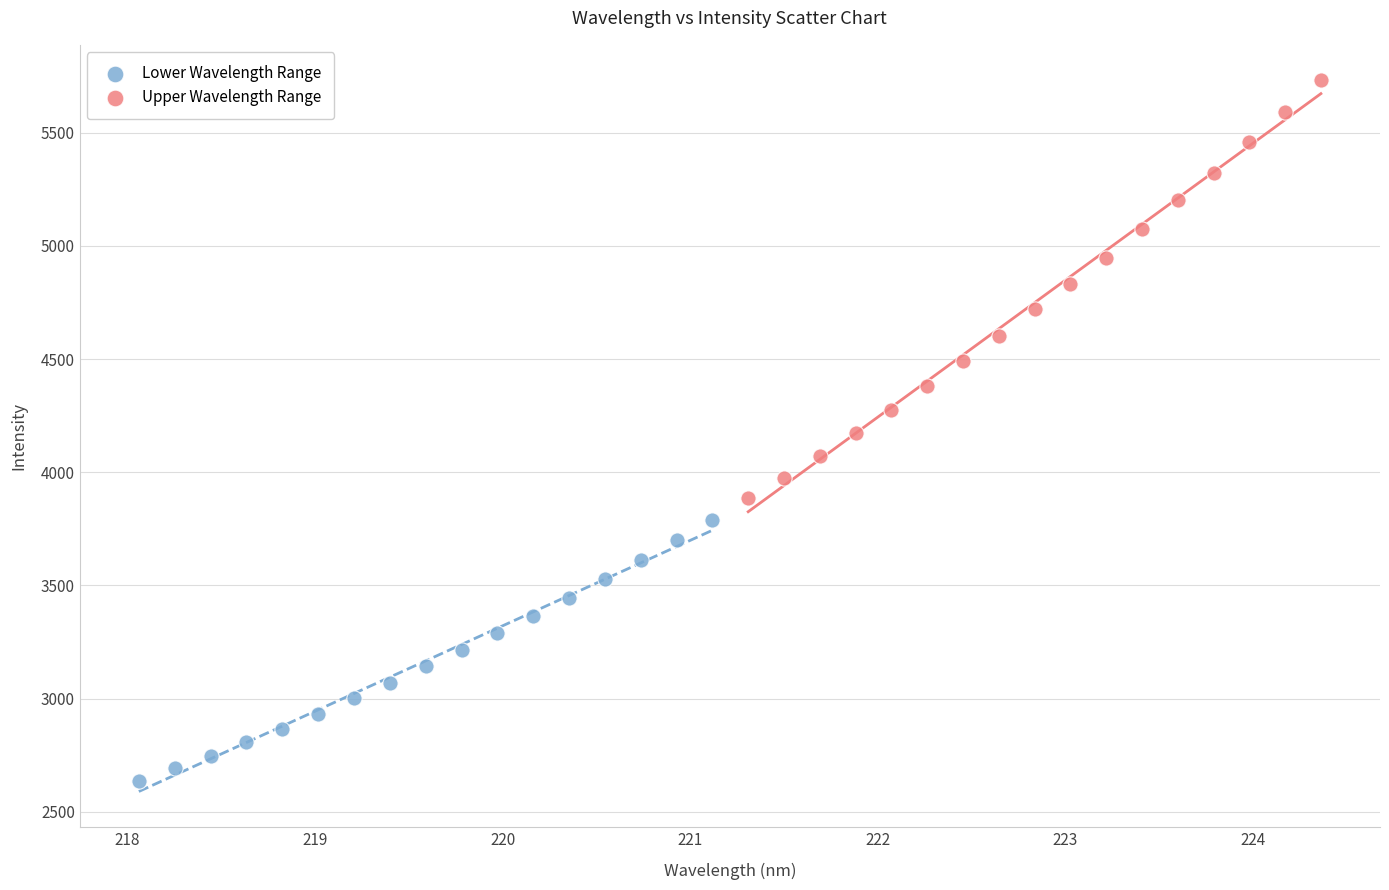

Which series has the largest Y range (max minus min)?

Upper Wavelength Range